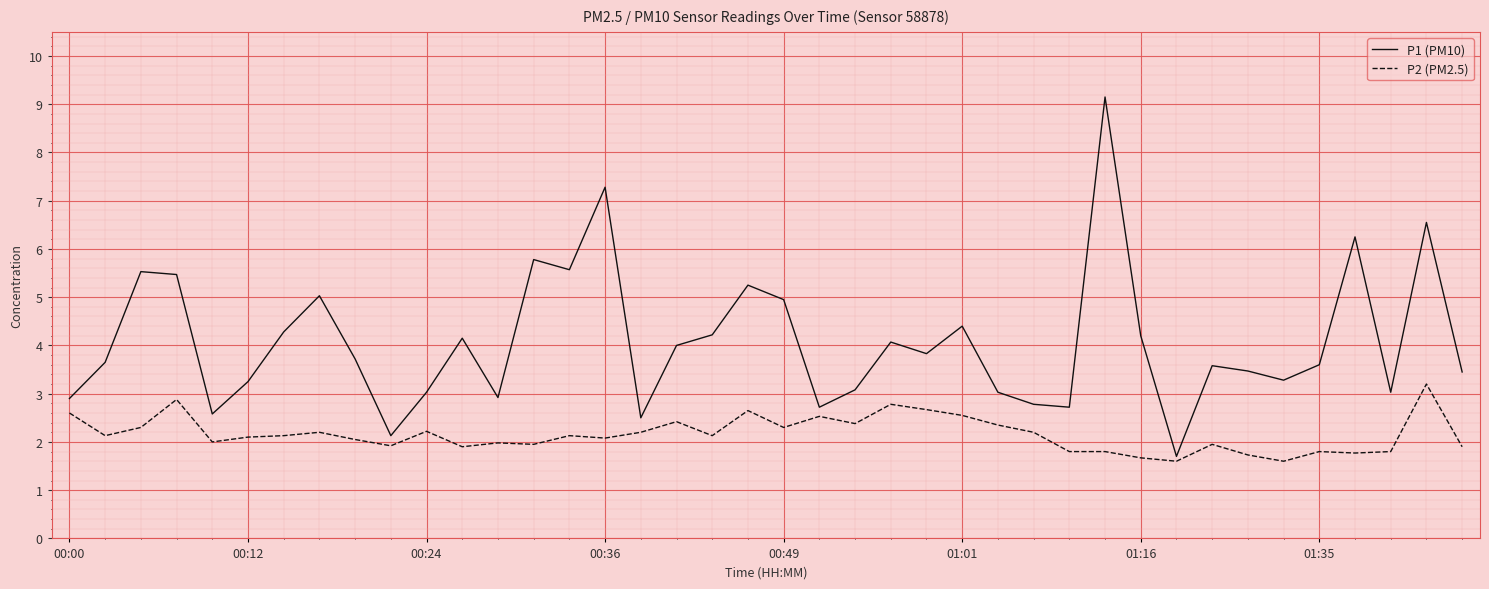

List the series in order of their overall mean, lowest first.

P2 (PM2.5), P1 (PM10)